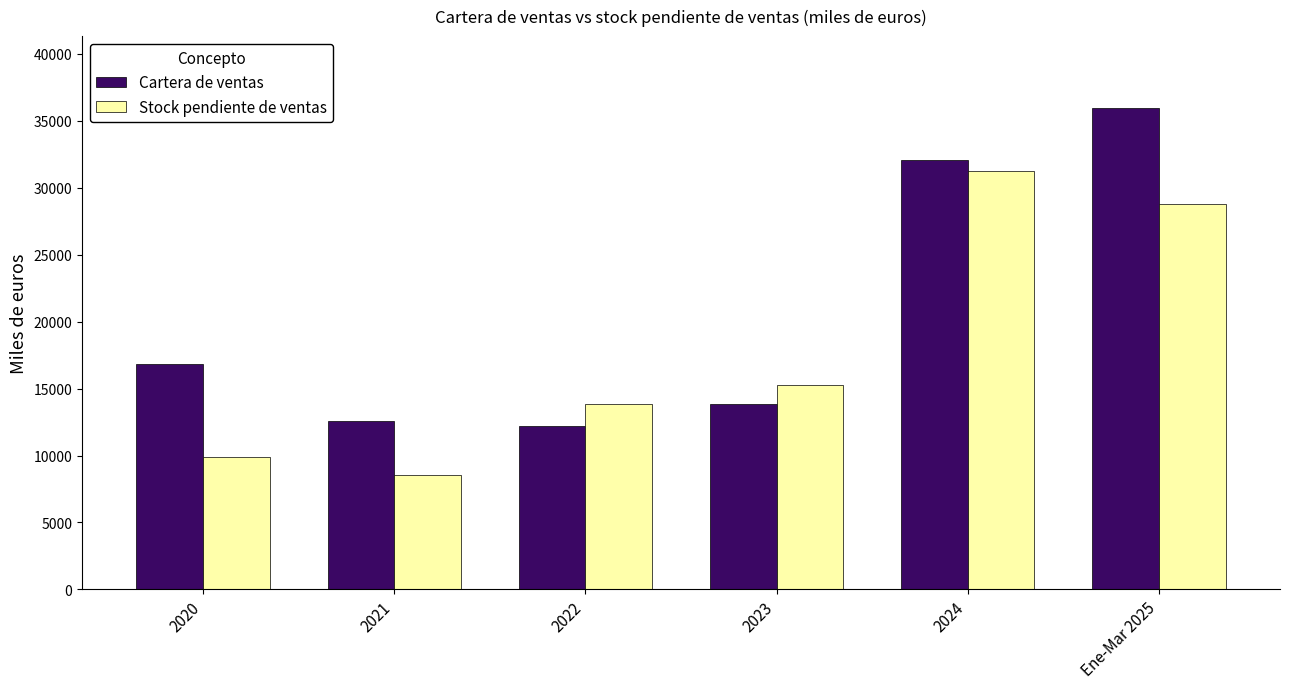

What is the difference between the Stock pendiente de ventas values at Ene-Mar 2025 and 2021?

20227